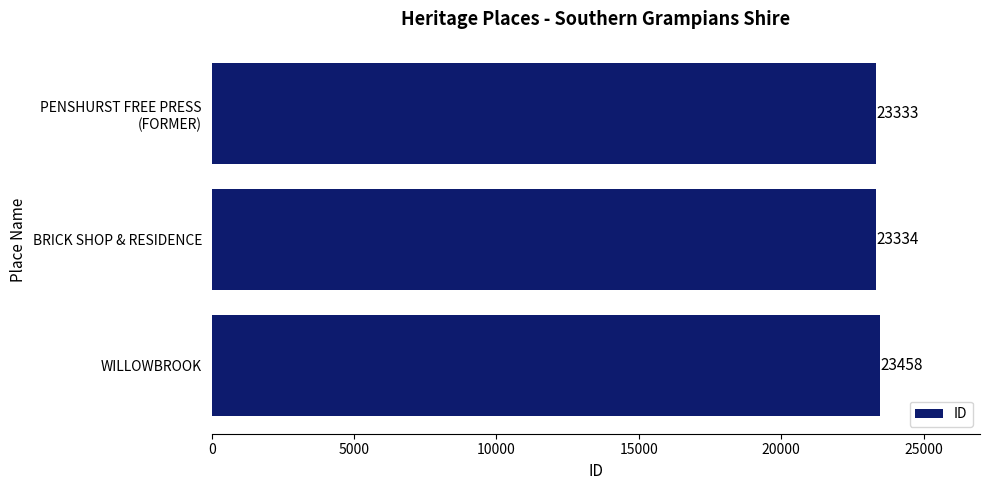

Count the number of data series in this chart.

1